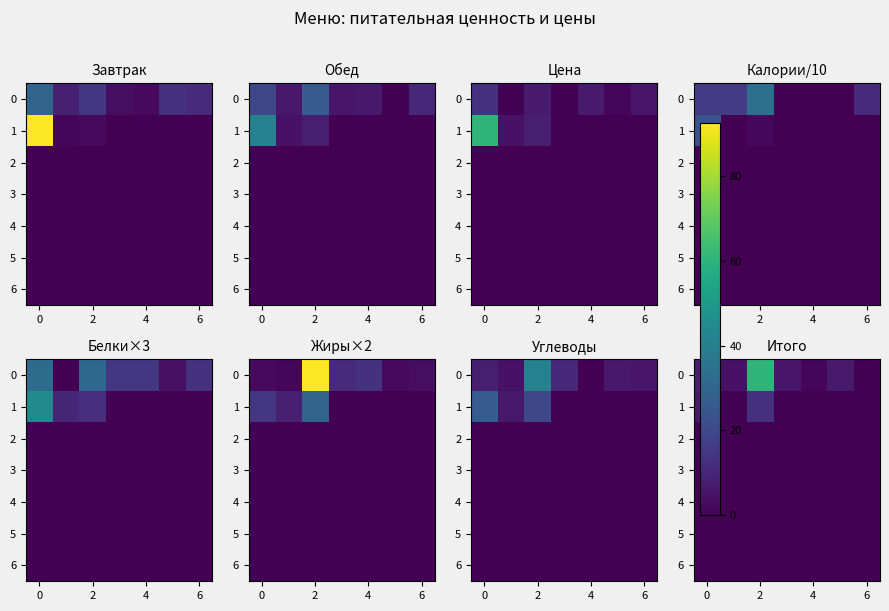

Which category has the highest value across all series?

2